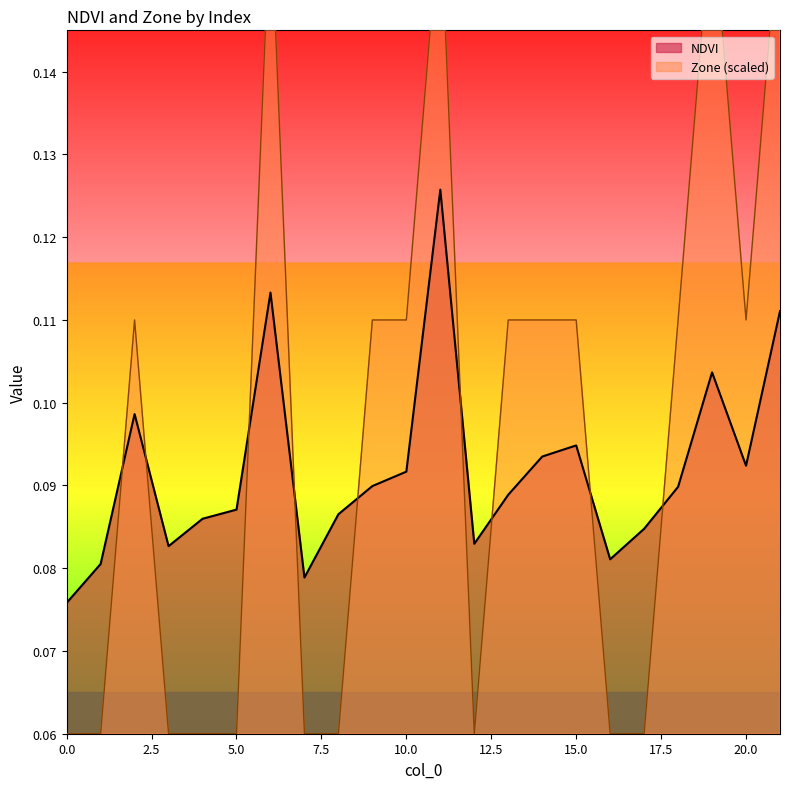

After their last crossing, which series has the higher values: NDVI or Zone?

Zone